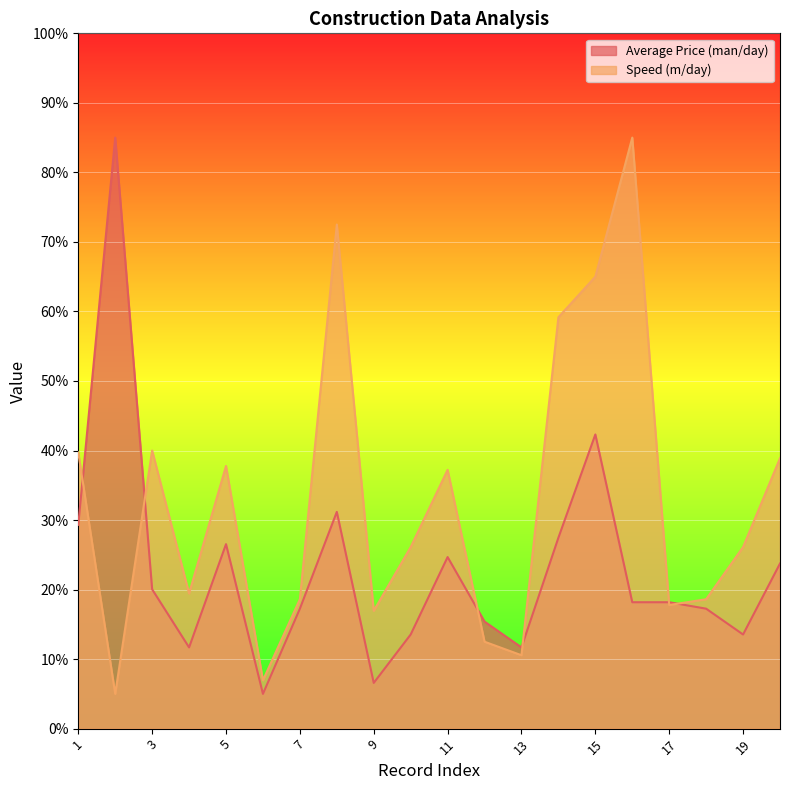

True or false: Speed (m/day) and Average Price (man/day) cross at least once.

True